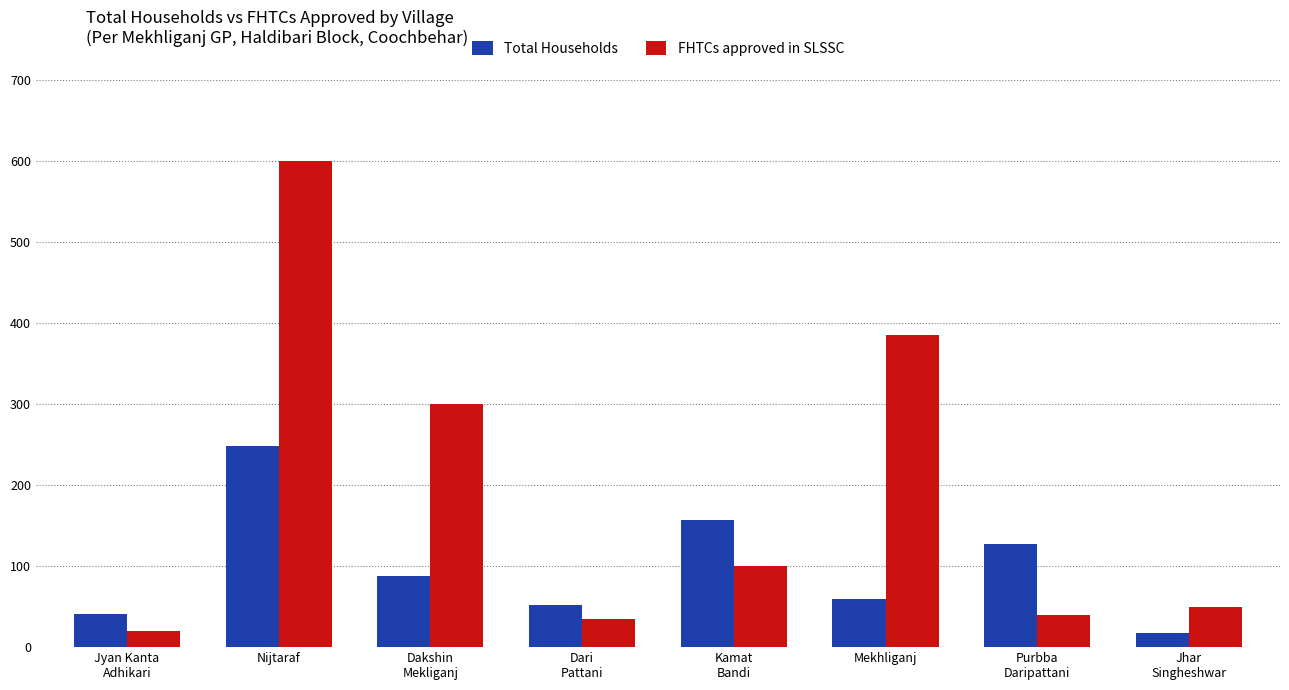

What is the spread (max minus min) of values at Kamat
Bandi?

57